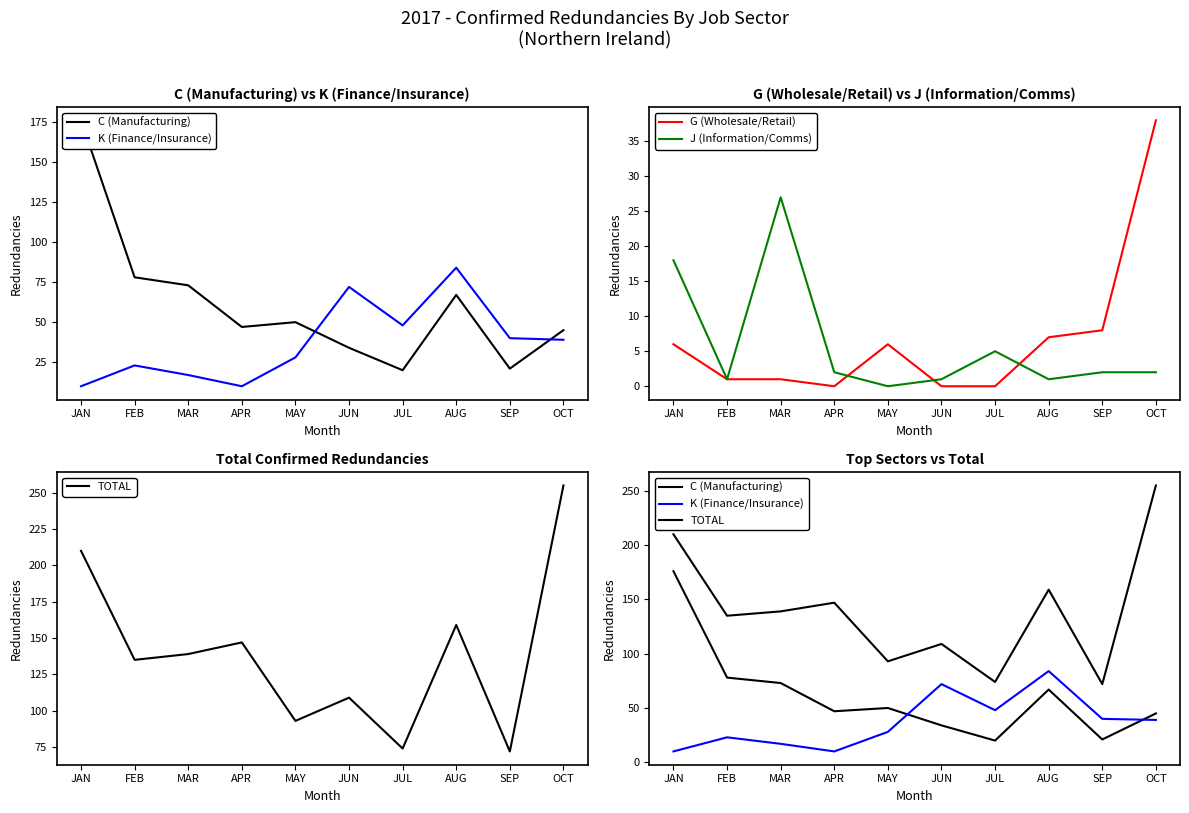

What is the lowest value of the K (Finance/Insurance) series?

10